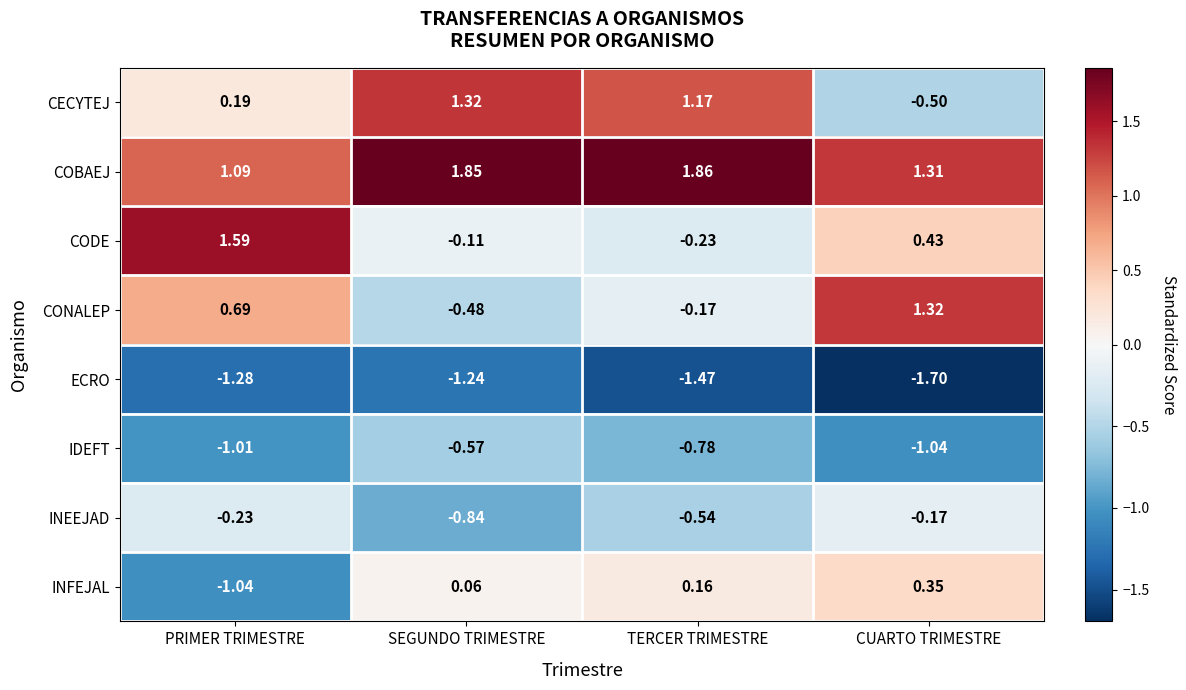

At which label is COBAEJ closest to 1?

PRIMER TRIMESTRE